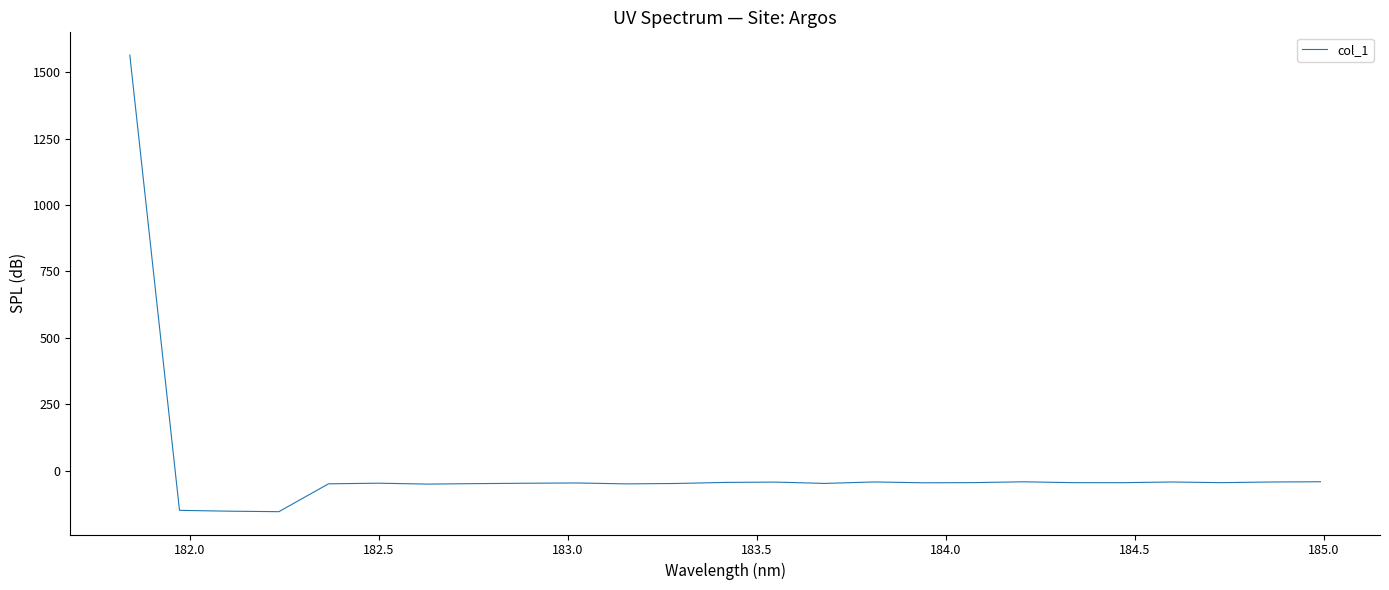

What is the minimum value shown in the chart?

-154.4